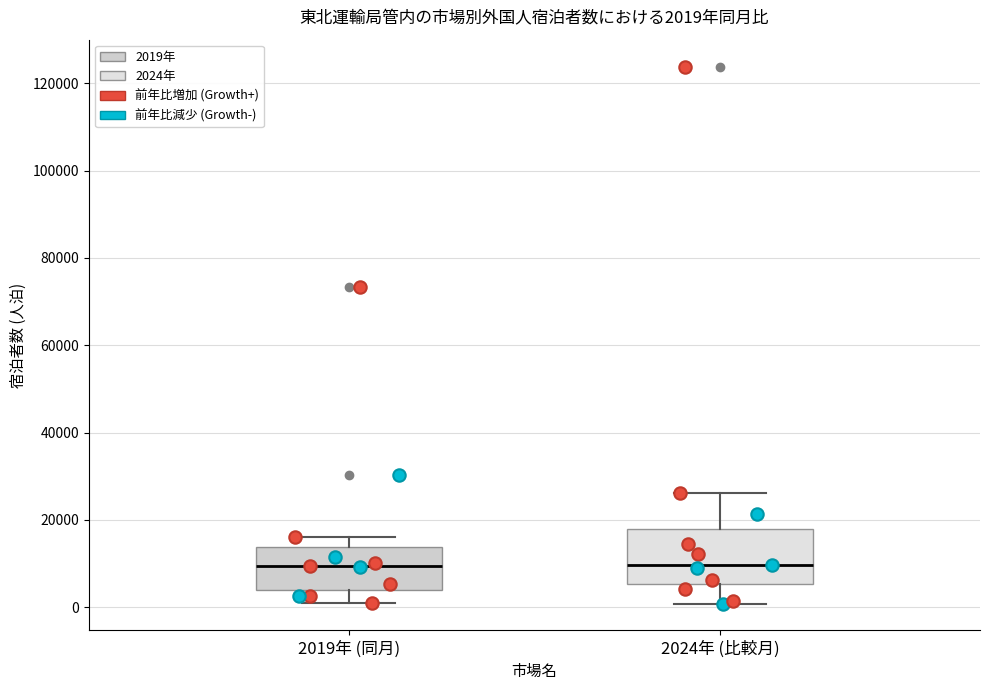

Comparing the boxes themselves (not the whiskers), which one is the tallest?

2024年 (比較月)